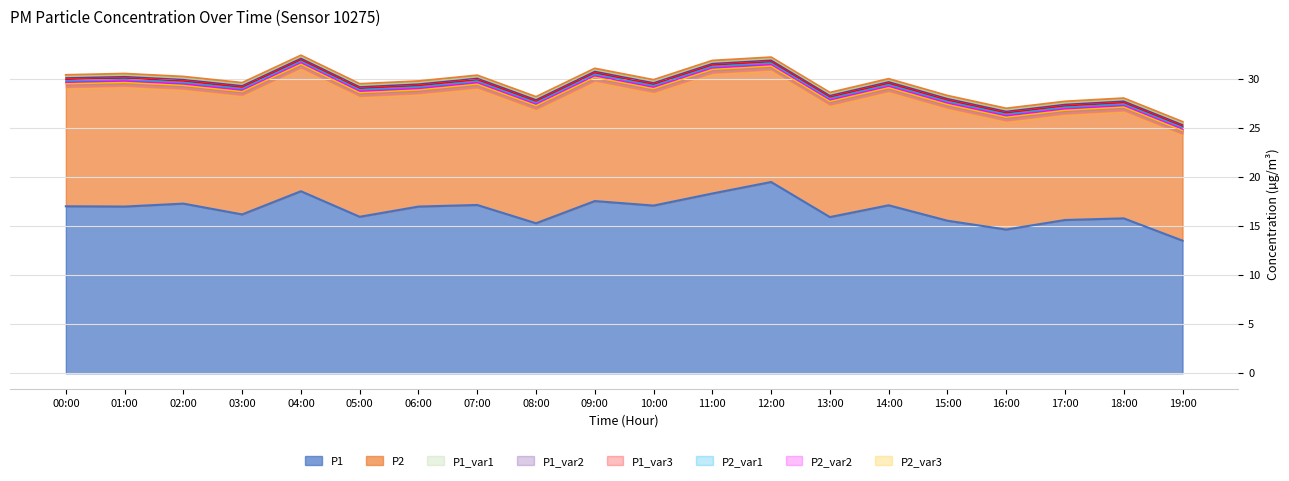

Where is the first local maximum?

02:00